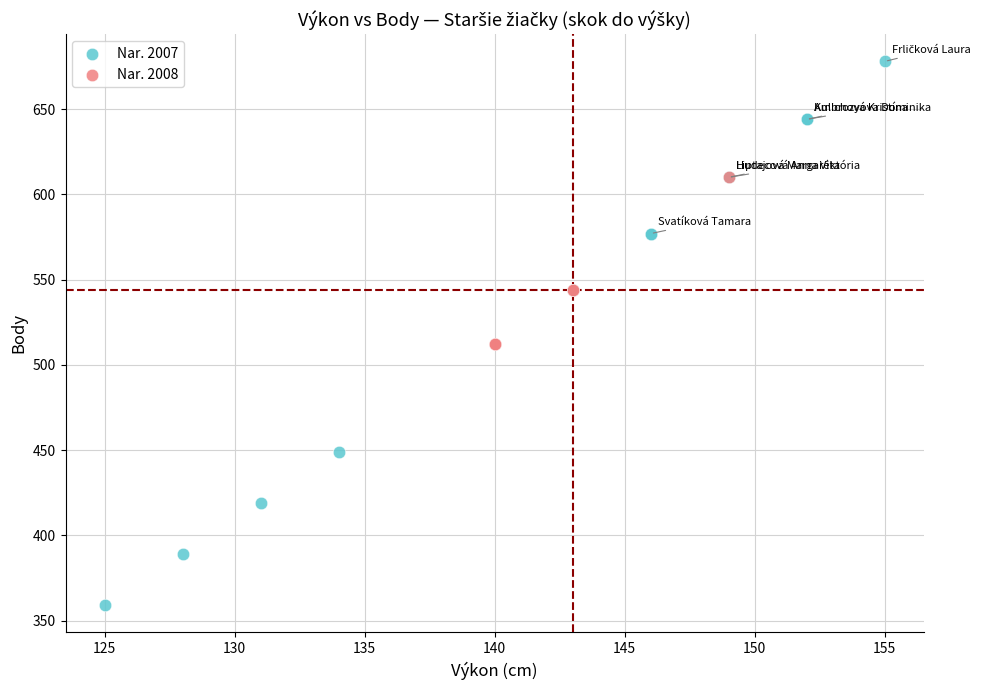

Which series contains the lowest Y value?

Nar. 2007